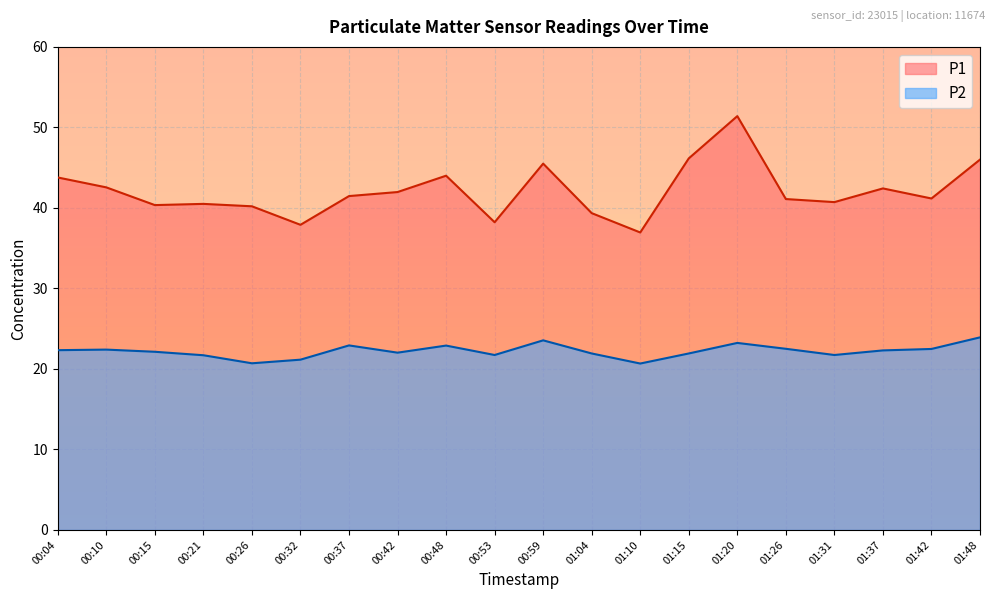

What are all the series names shown in the legend?

P1, P2